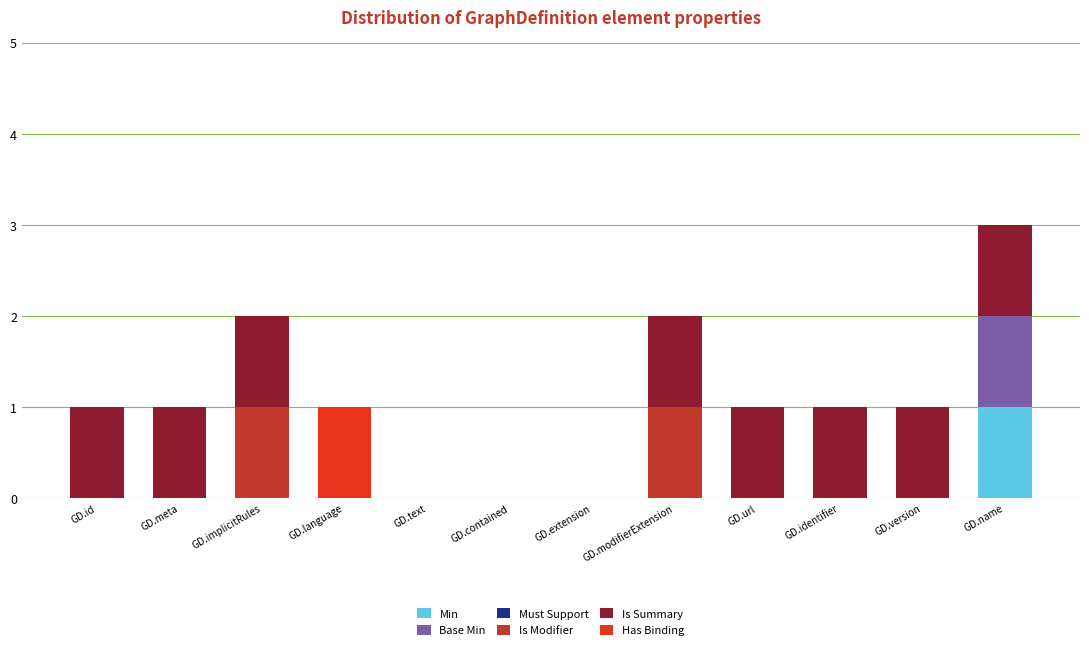

At which category is the sum across all series the highest?

GD.name